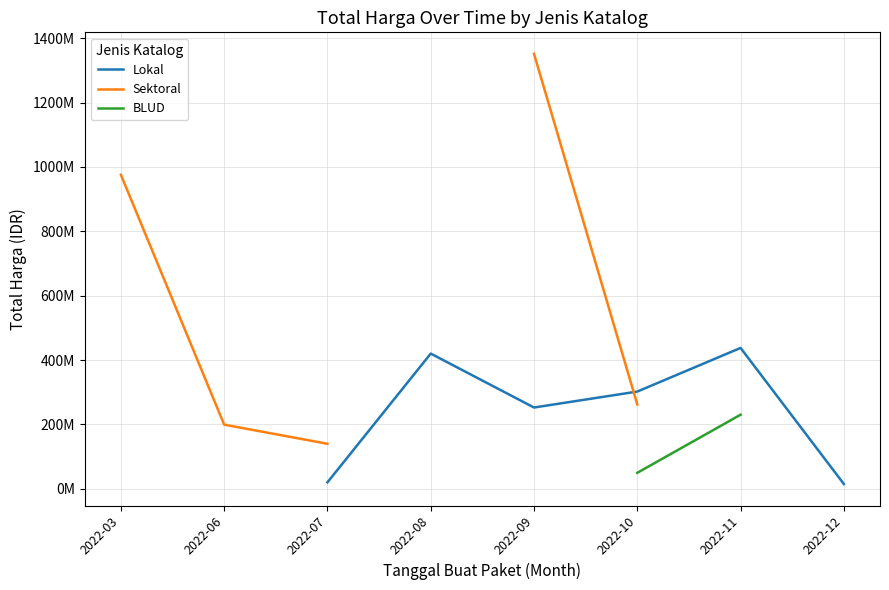

Read the BLUD value at 2022-10.

49478000.0